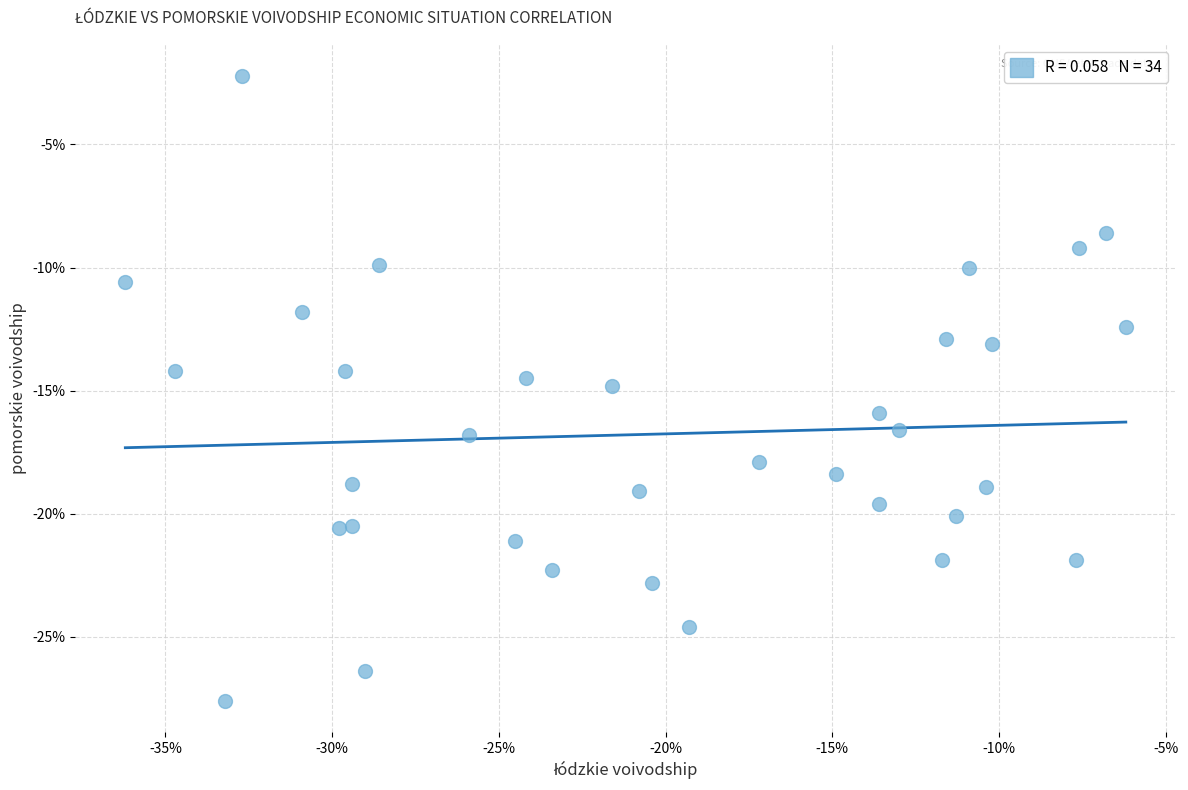

What is the range of Y values (max minus min)?

25.4